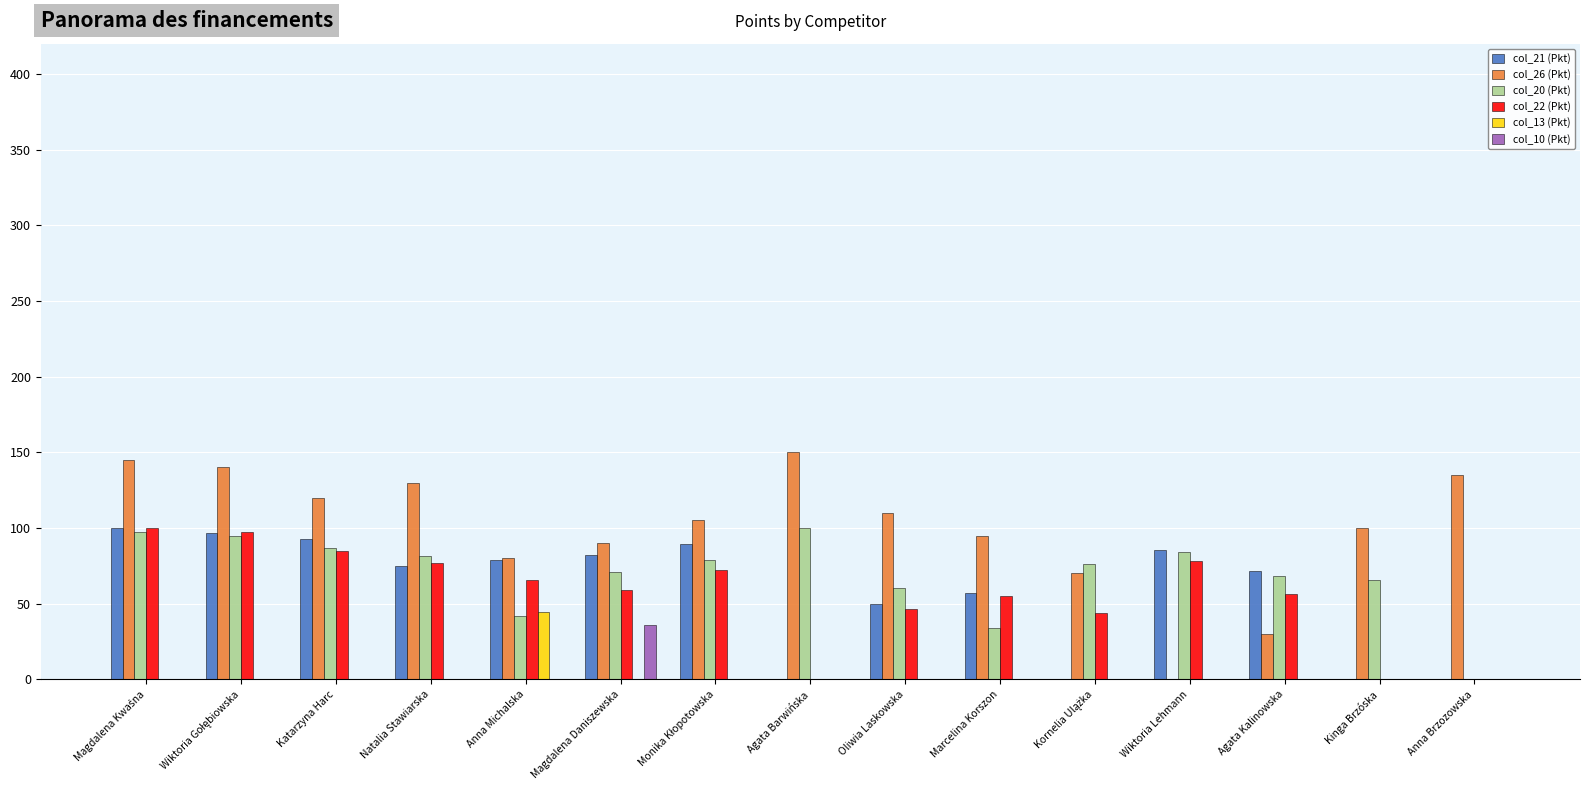

What is the greatest value displayed?

150.0